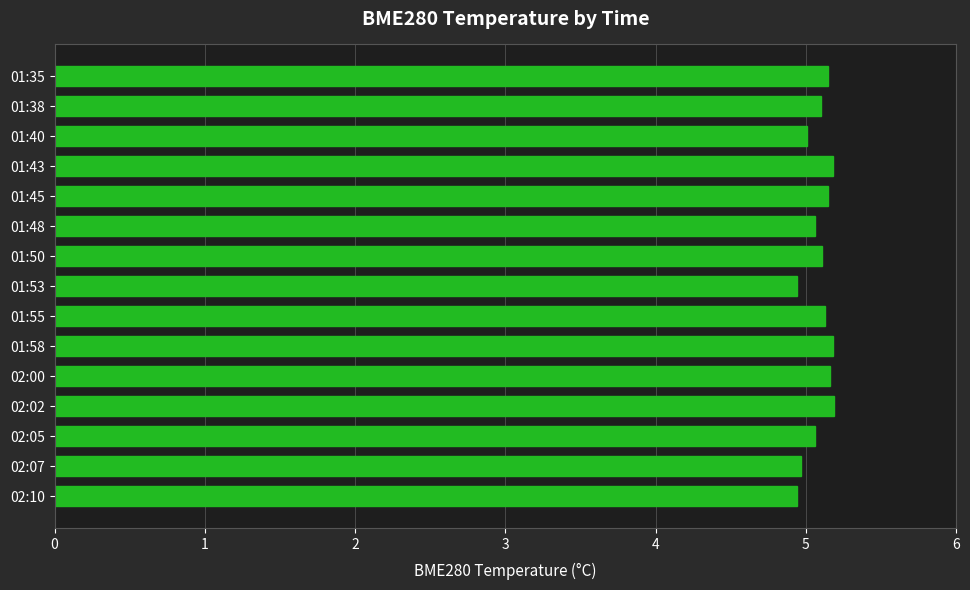

What is the ratio of the value at 01:35 to the value at 01:38?

1.0